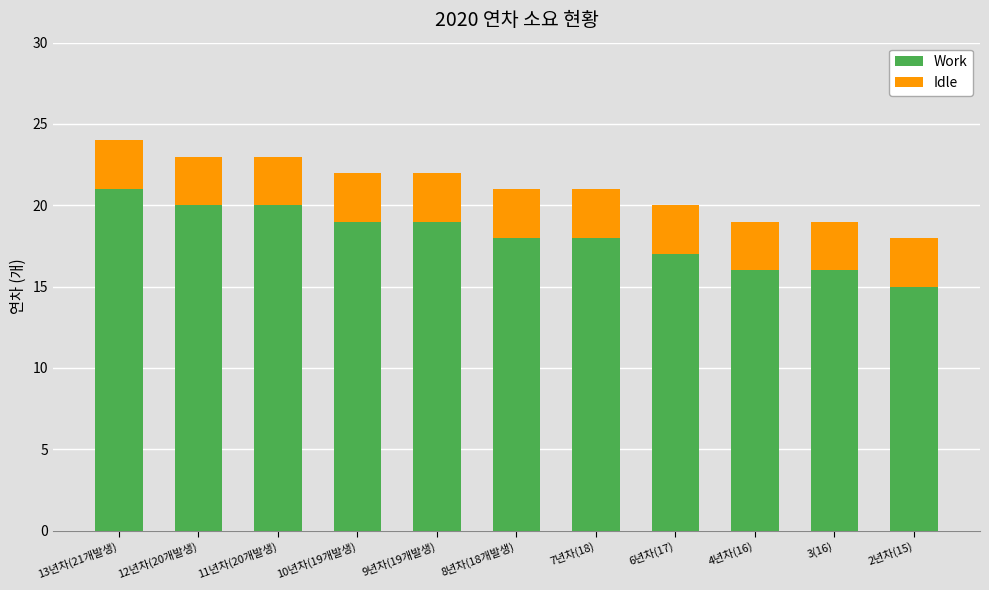

The value of Work at 7년차(18) is 9. True or false?

False